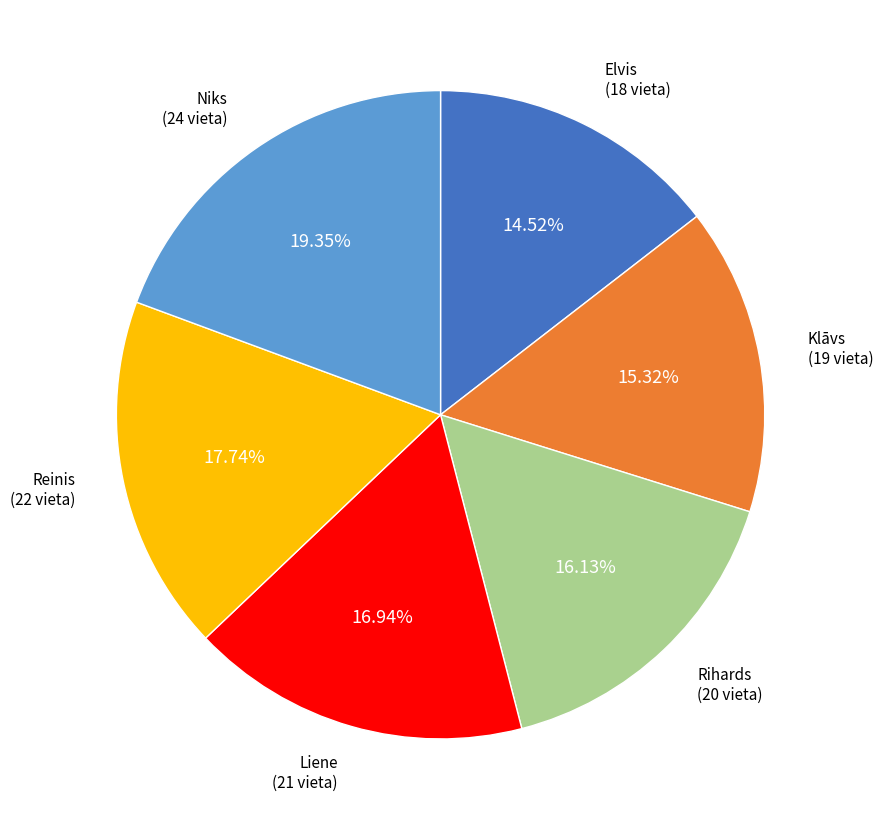

How much of the chart is everything except Liene?

83.1%